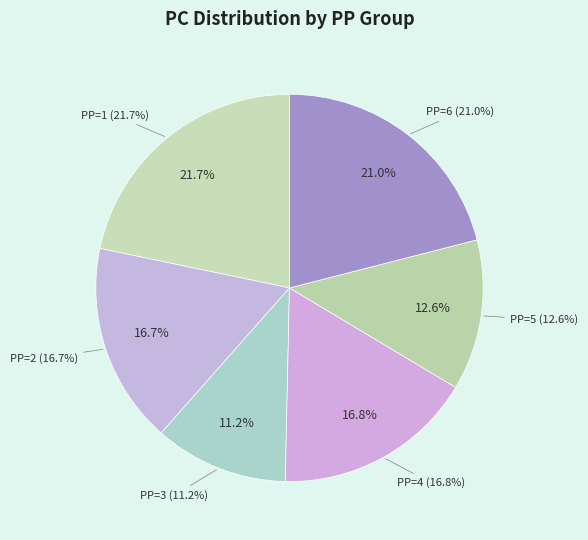

Is there a majority slice in this chart?

No